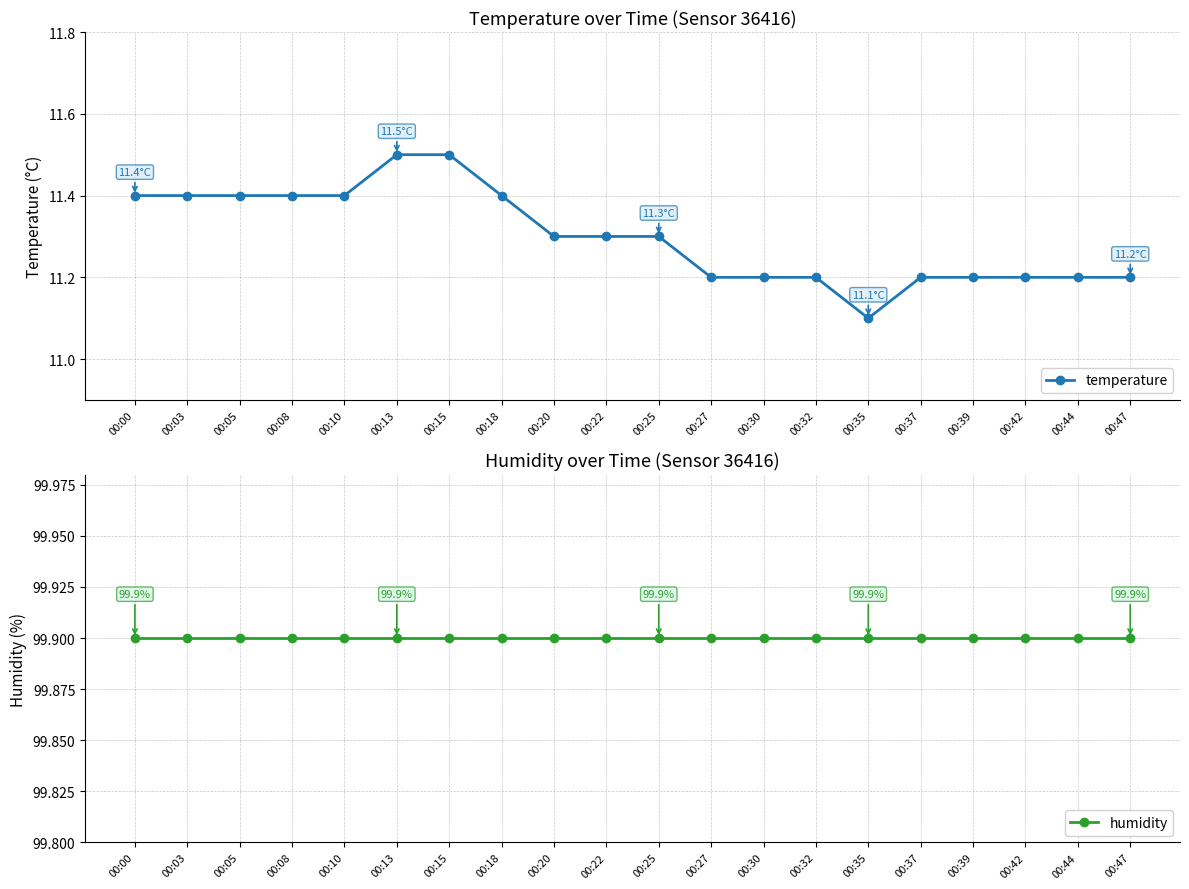

List the series in order of their overall mean, lowest first.

temperature, humidity